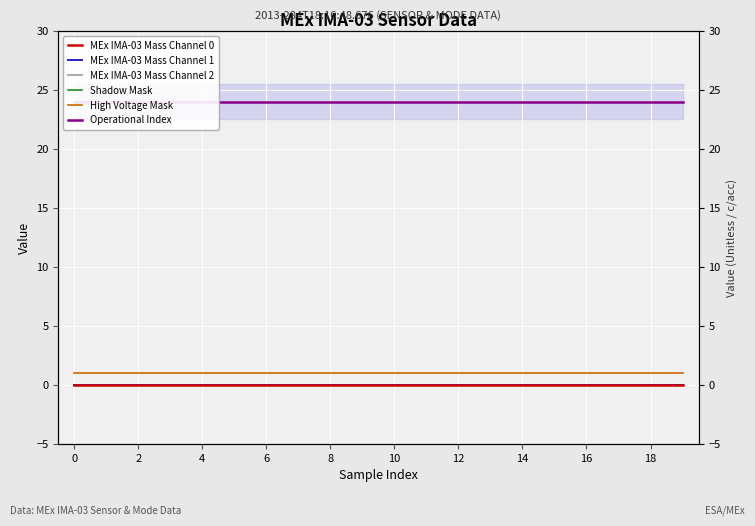

True or false: Operational Index has more than 2 interior local peaks.

False